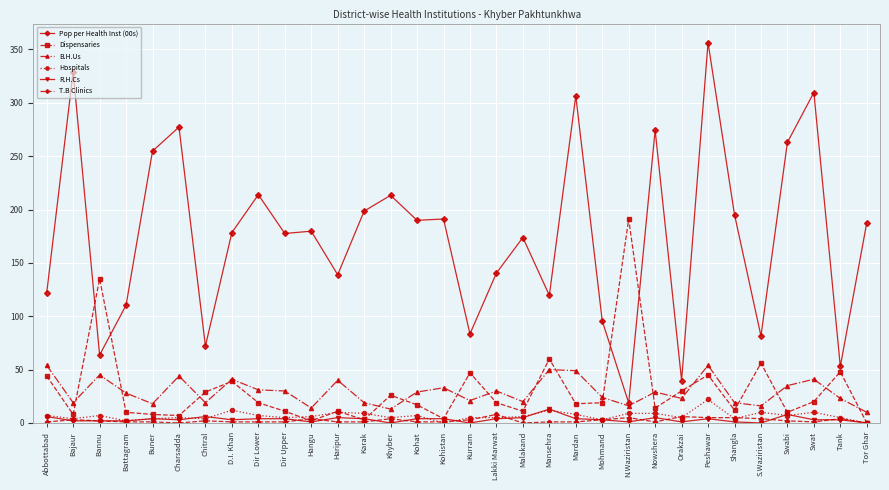

What is the average value of the Pop per Health Inst (00s) series?

175.3